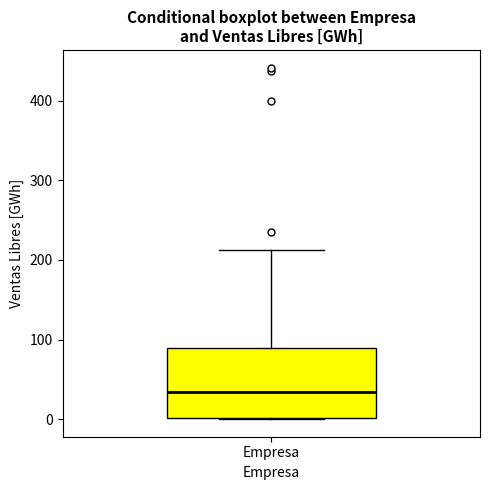

Where does the upper whisker of the box for Empresa end on the y-axis? The values are not printed on the chart, so give them approximately, as read against the axis.

210